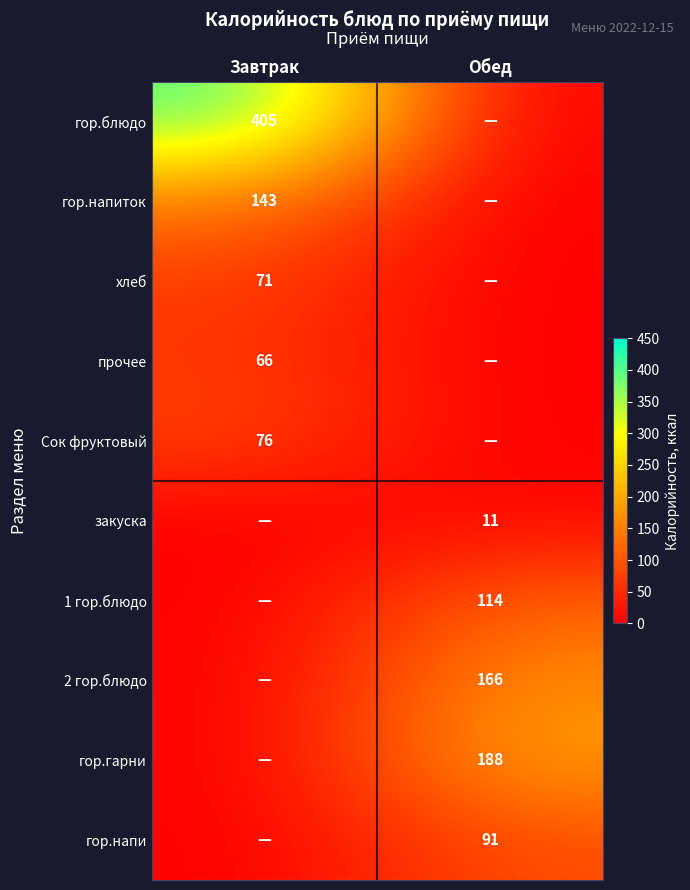

Which category has the lowest value across all series?

Обед